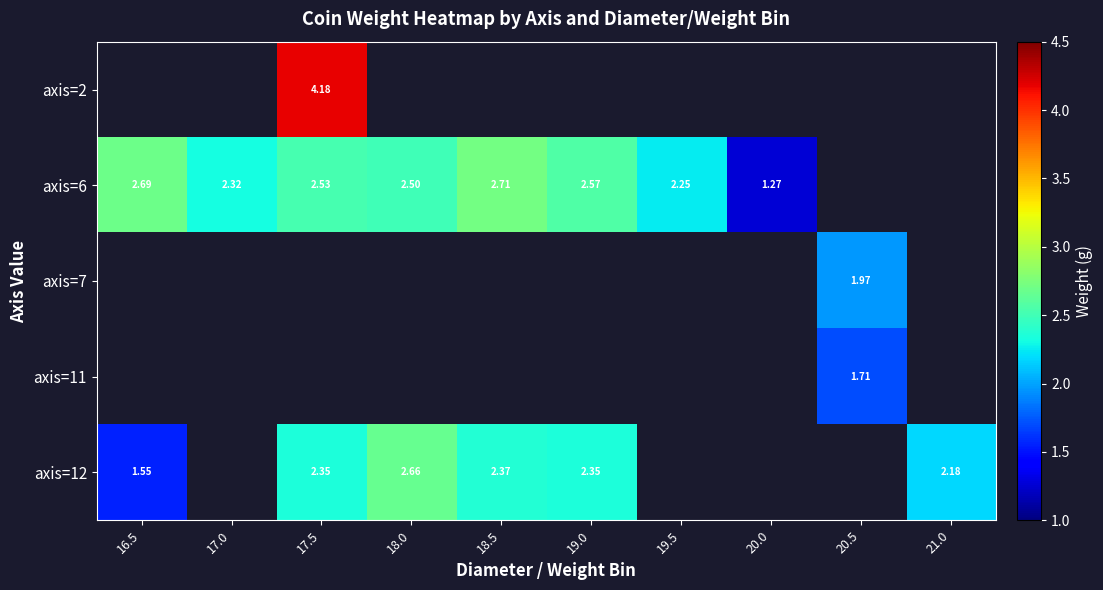

Which series has the widest spread of values?

axis=6